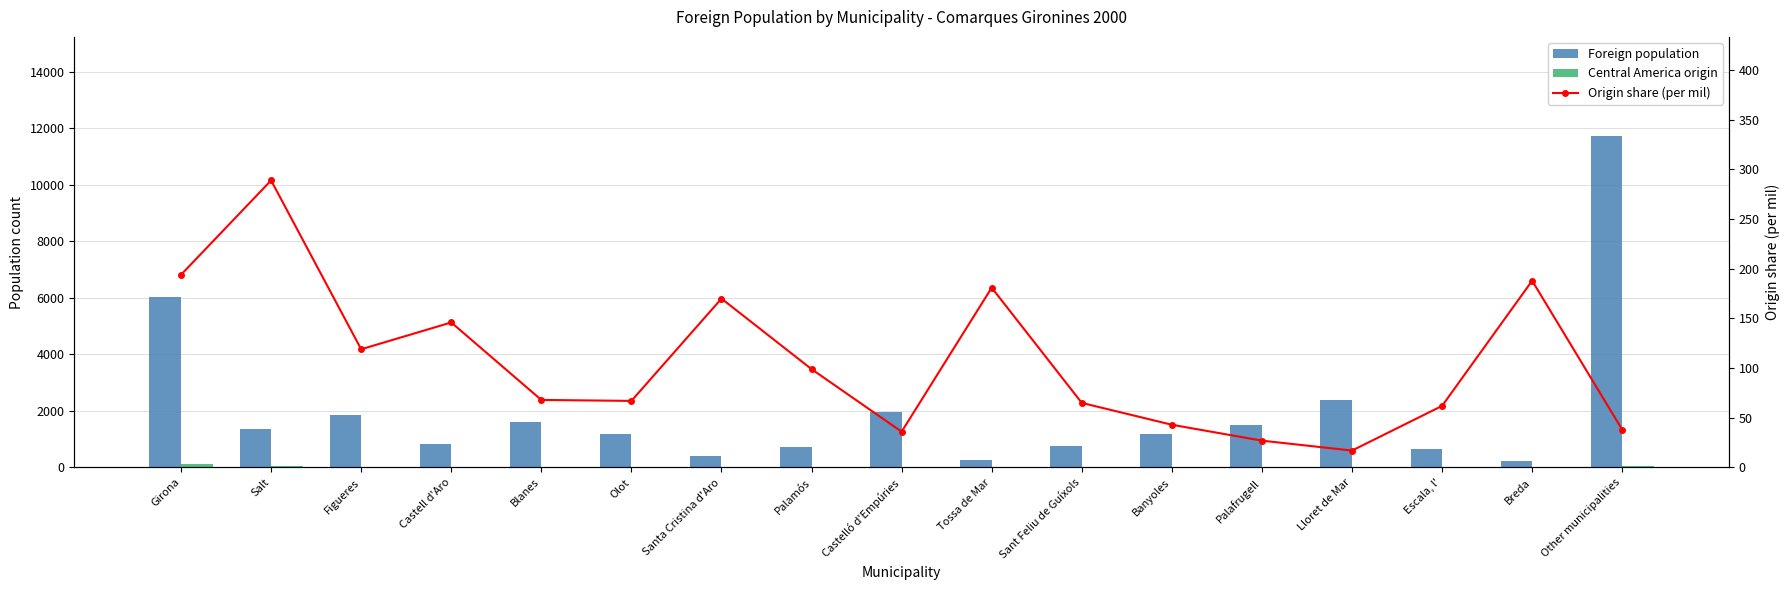

What is the spread (max minus min) of values at Blanes?

1612